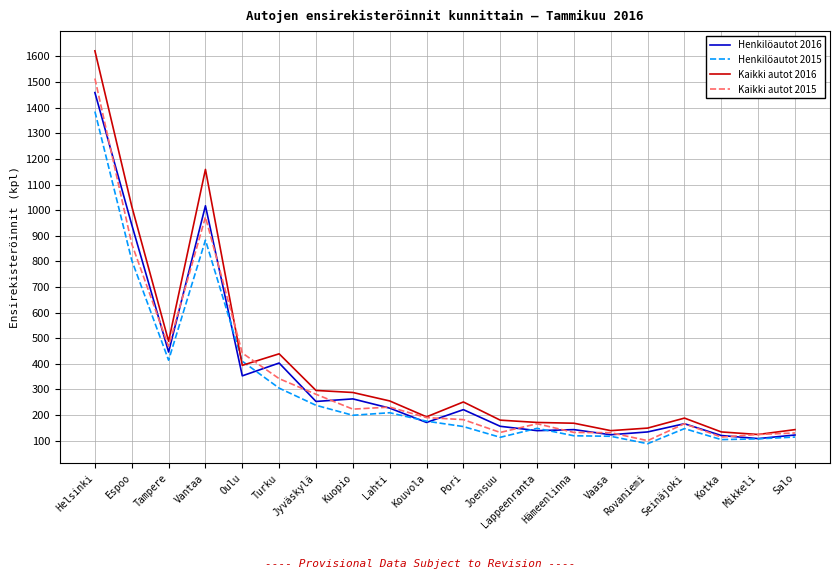

Where do Kaikki autot 2016 and Kaikki autot 2015 first cross each other?

Vantaa and Oulu